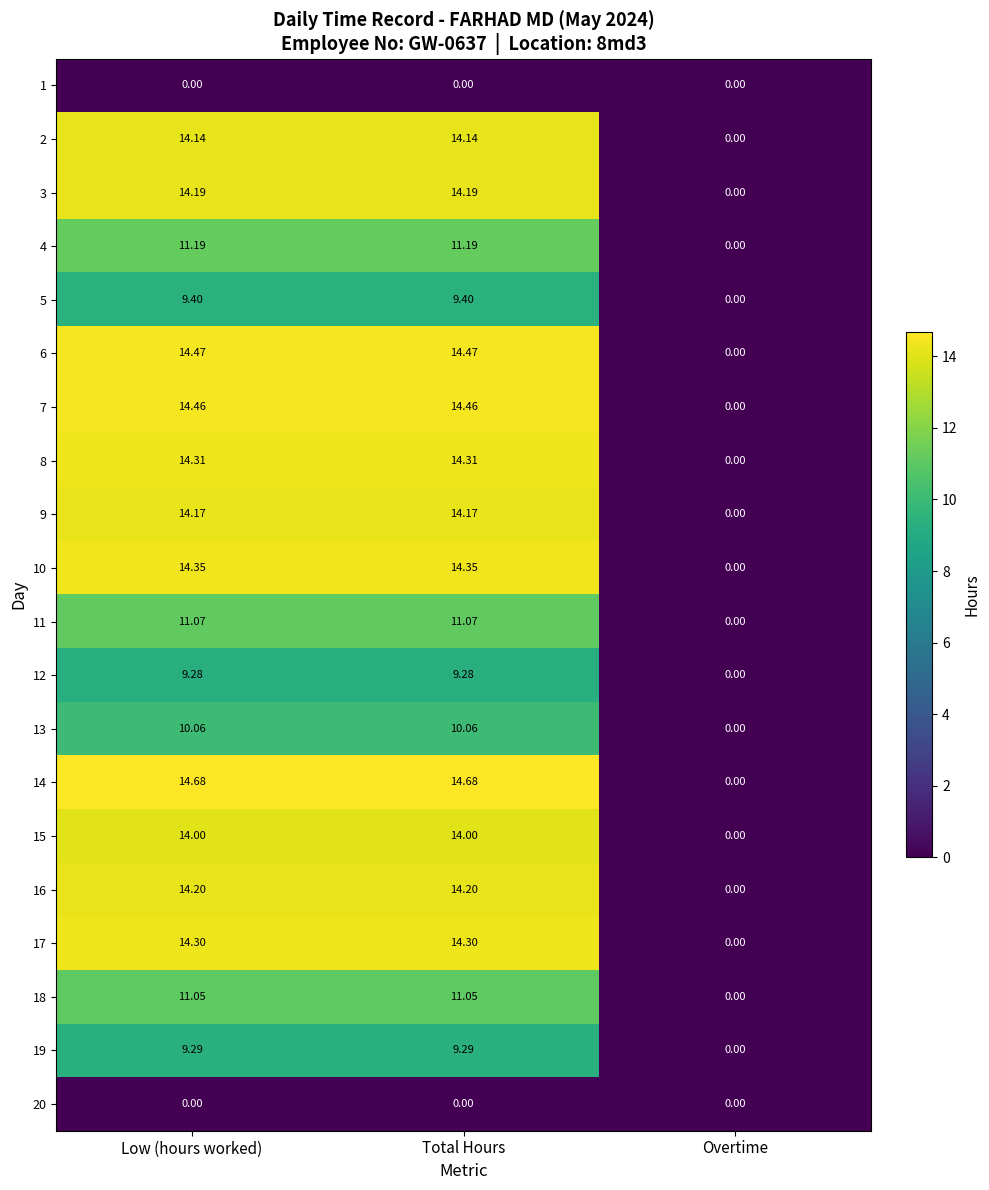

At which label is 16 closest to 7?

Overtime